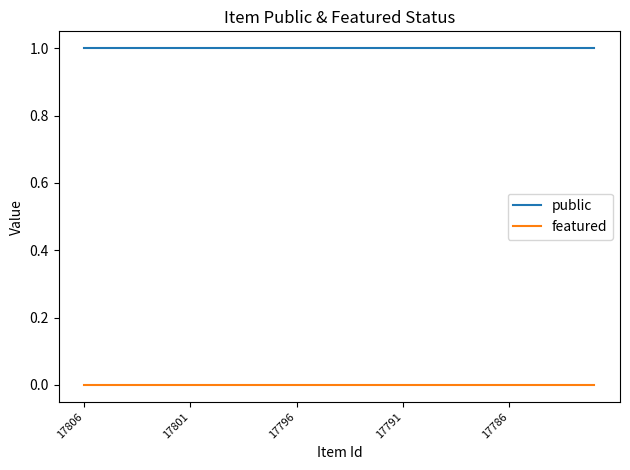

List the series in order of their overall mean, highest first.

public, featured